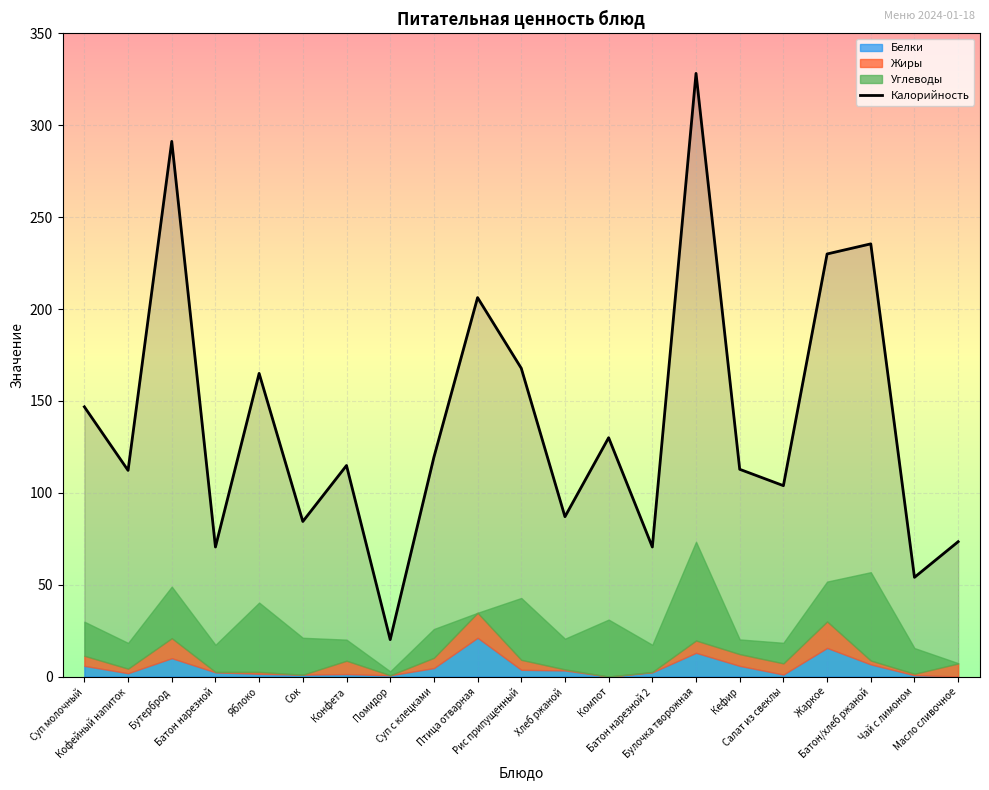

Approximately how many times larger is the value at Сок compared to Батон нарезной 2?

1.2